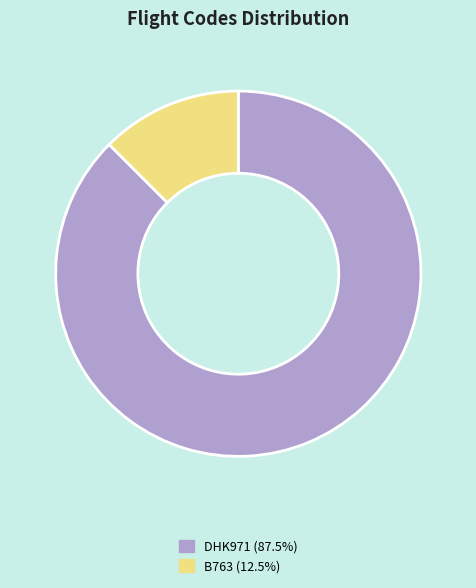

Is it true that DHK971 is 88% of the pie?

True